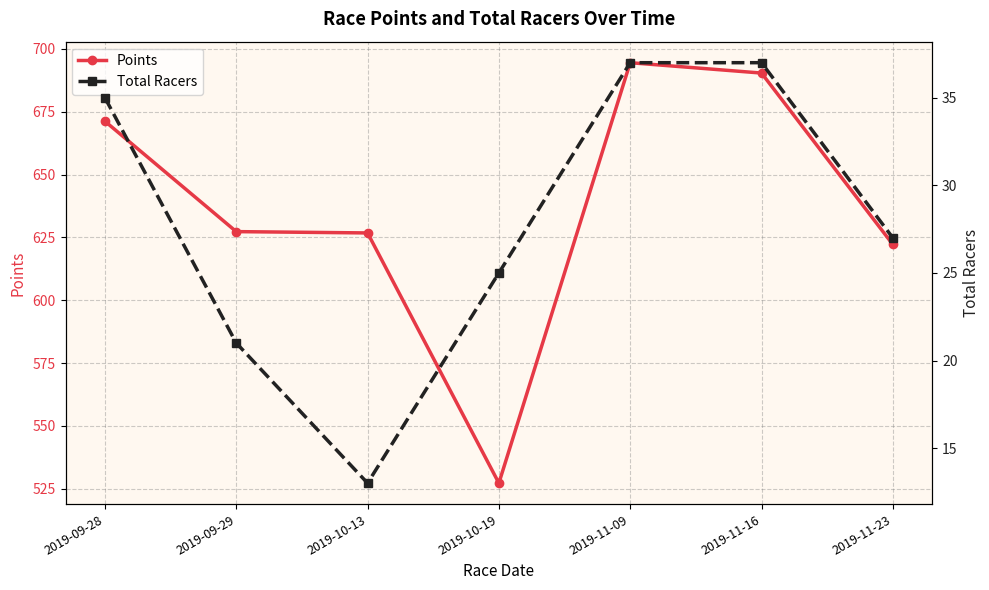

How many values in the Total Racers series exceed 27?

3